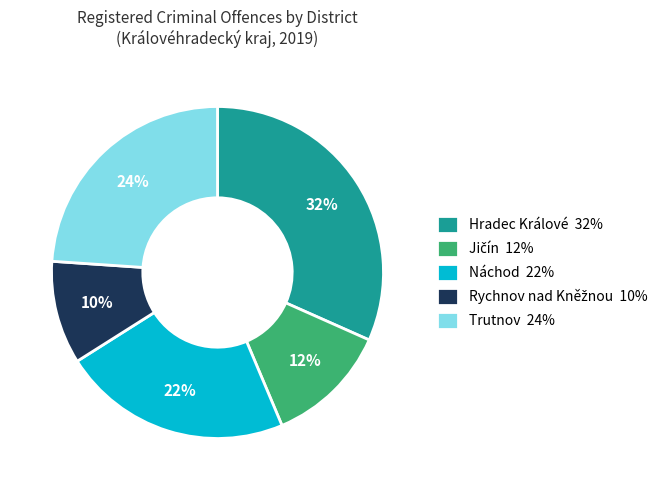

Count the number of slices in the pie.

5